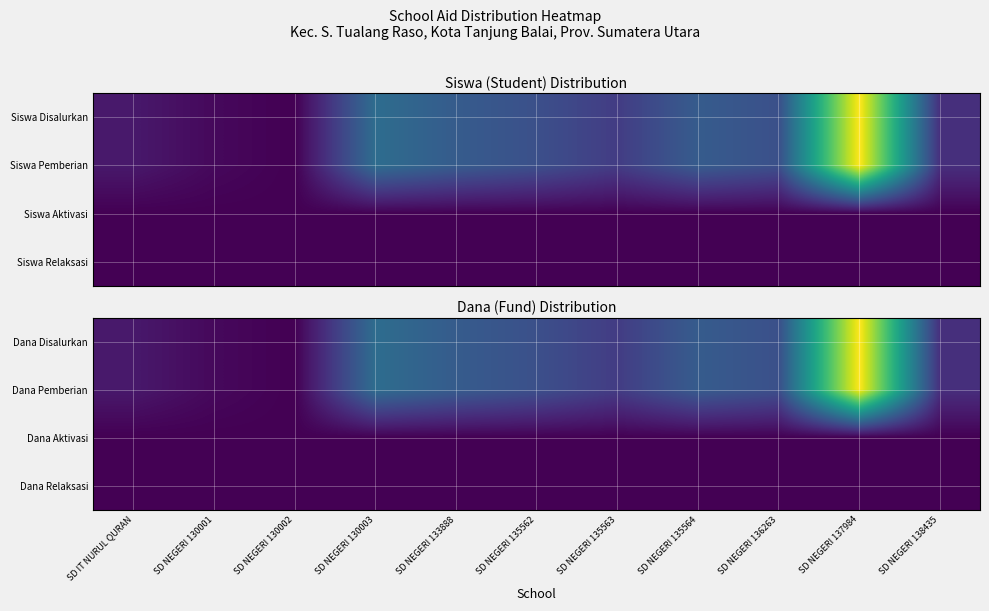

Which label corresponds to the largest value in the chart?

SD NEGERI 137984